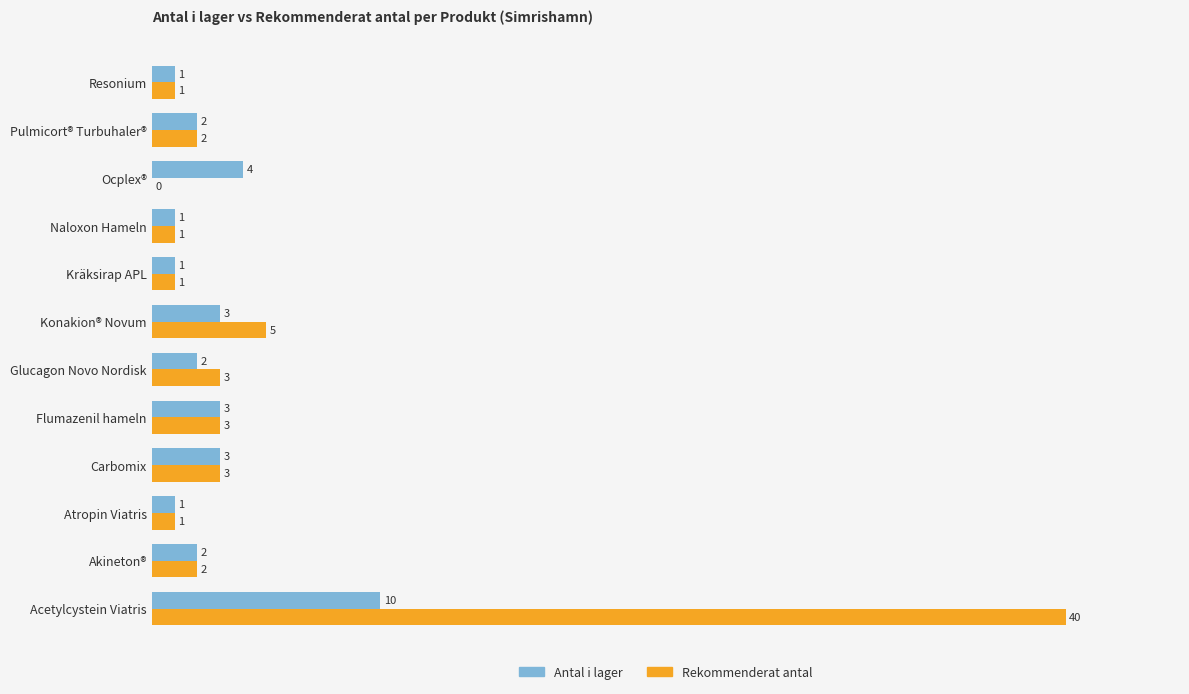

At which label is Rekommenderat antal closest to 20?

Konakion® Novum